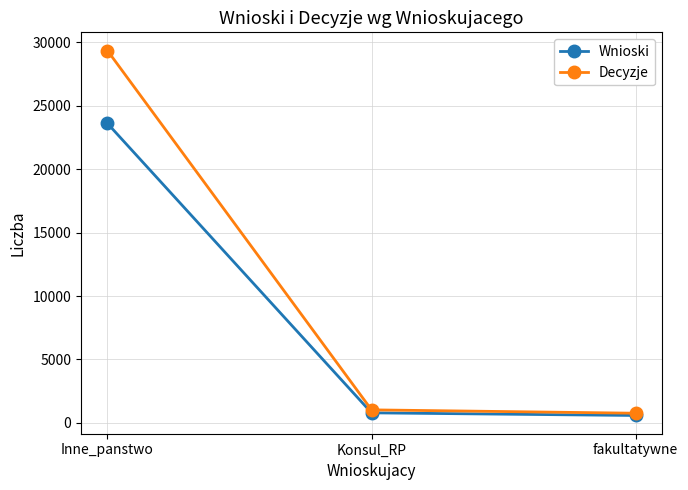

What is the total value across all series at fakultatywne?

1349